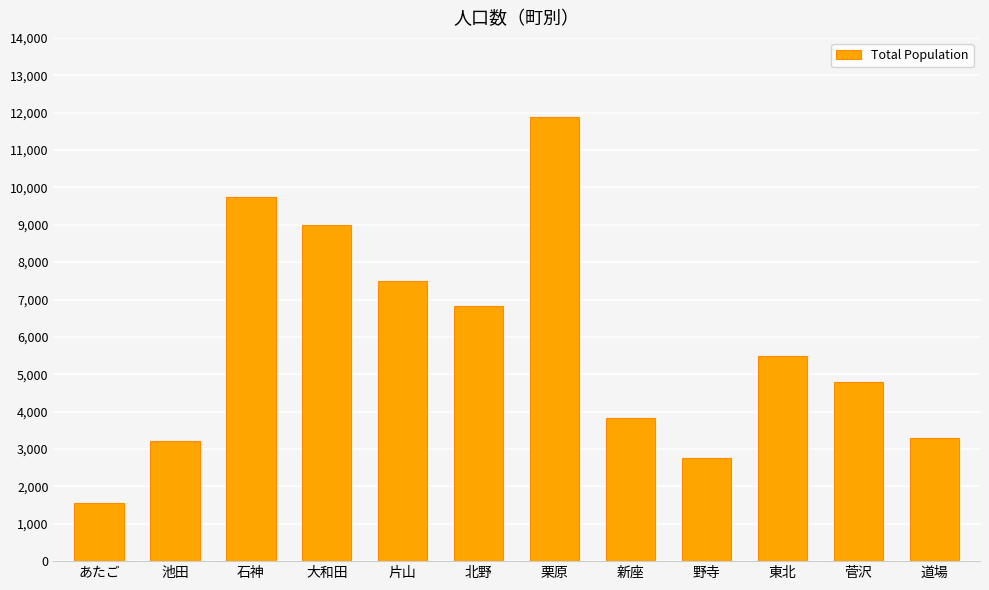

What position from the right is あたご?

12